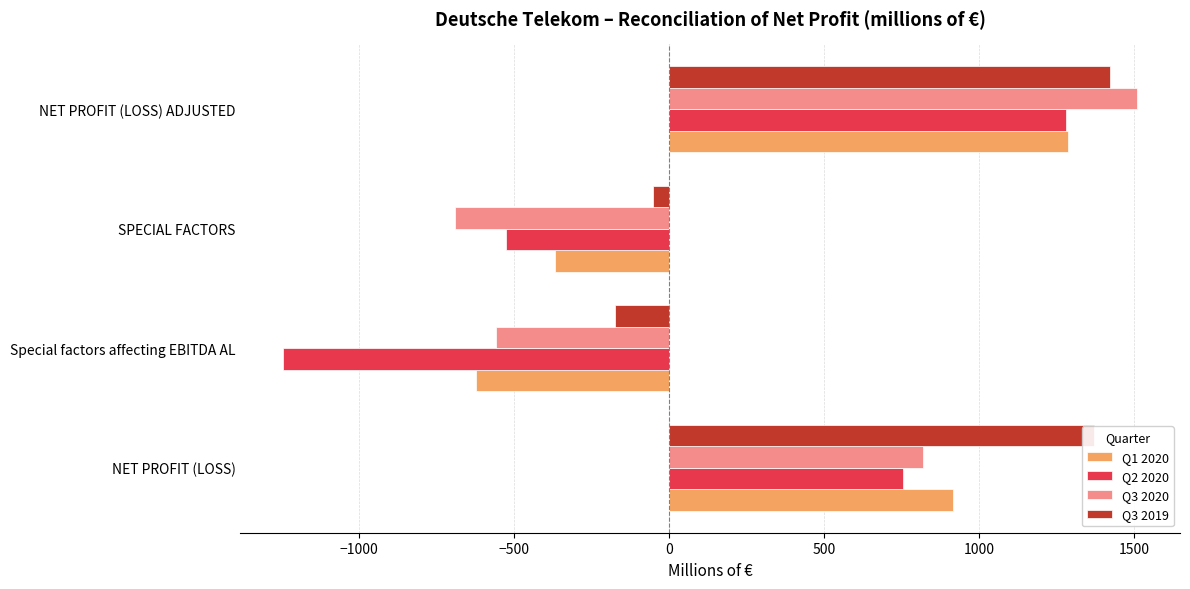

What is the total value across all series at Special factors affecting EBITDA AL?

-2604